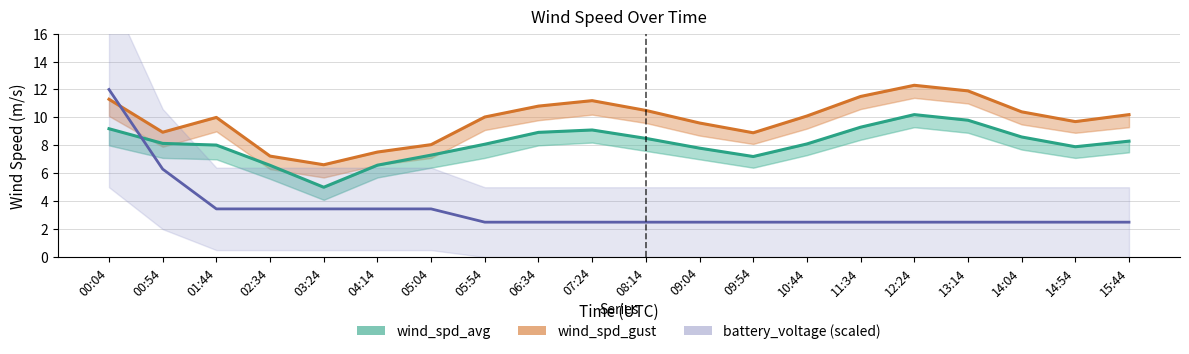

What is the minimum value shown in the chart?

5.0